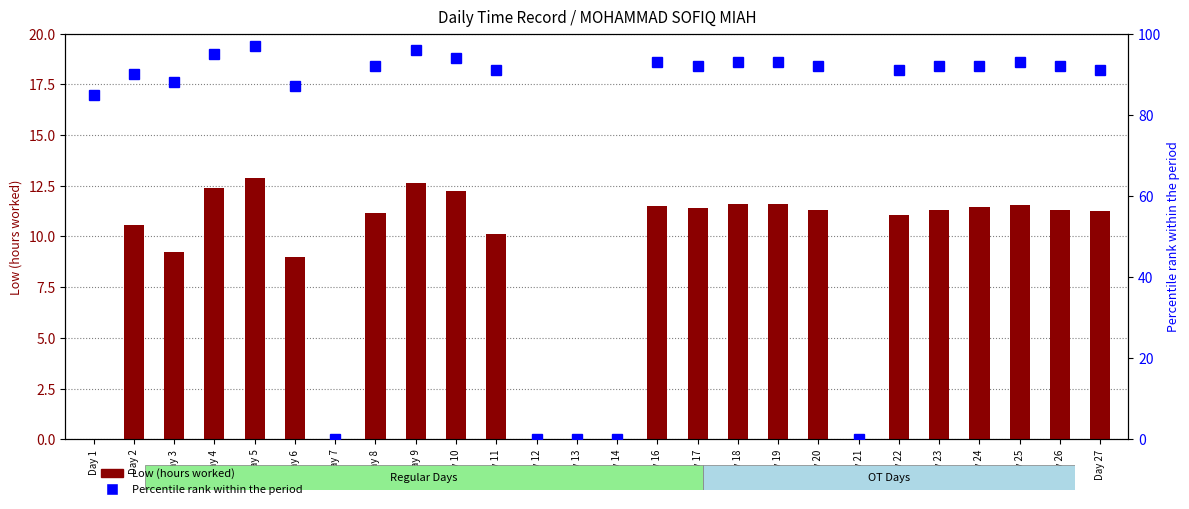

Are the bars grouped side by side (vs. stacked)?

Yes